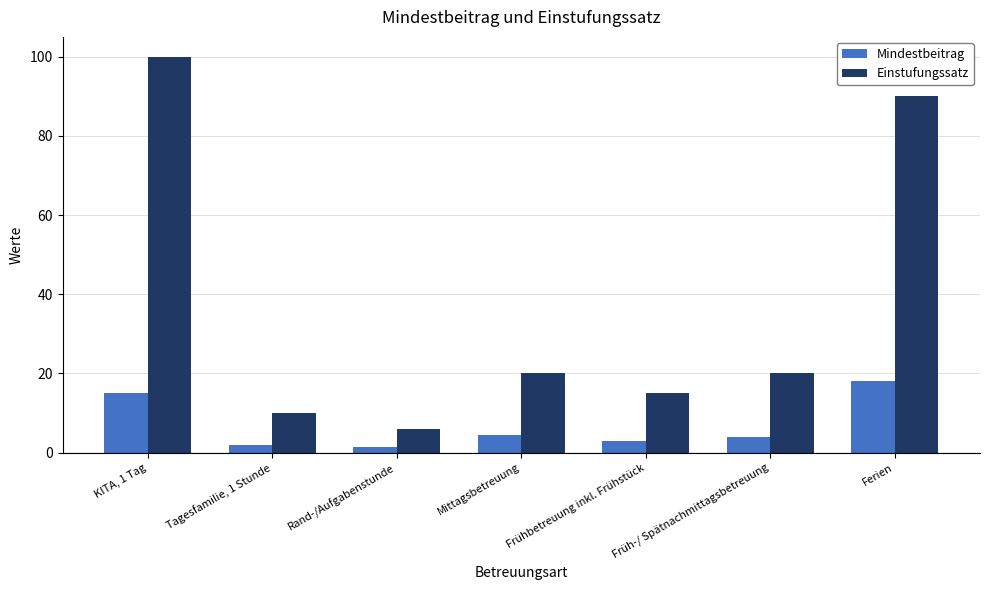

Read the Mindestbeitrag value at Frühbetreuung inkl. Frühstück.

3.0